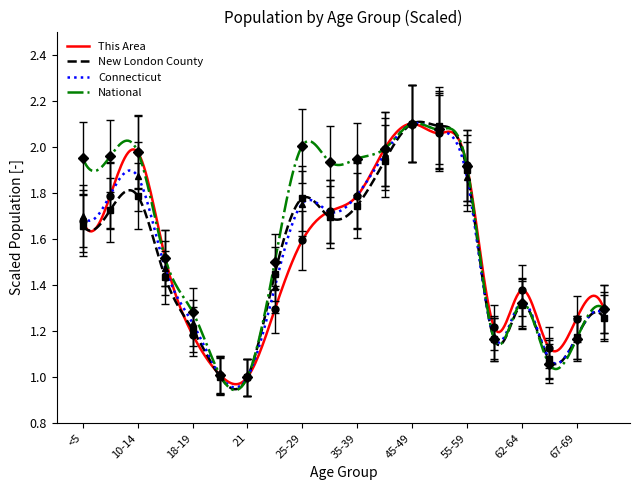

Which has a higher value, 60-61 or 15-17?

15-17